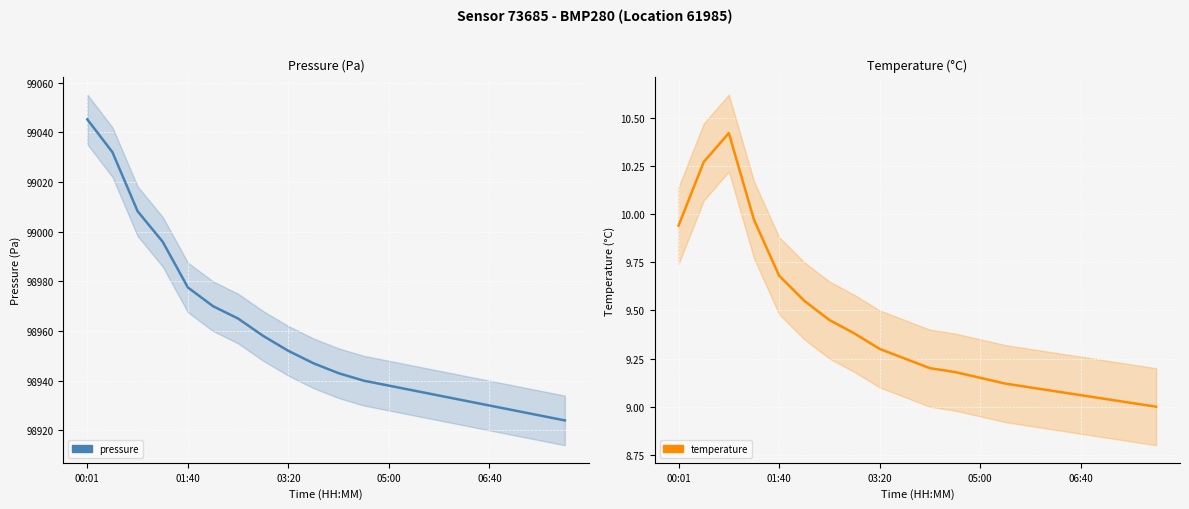

What is the sum of all pressure values?

1979181.8